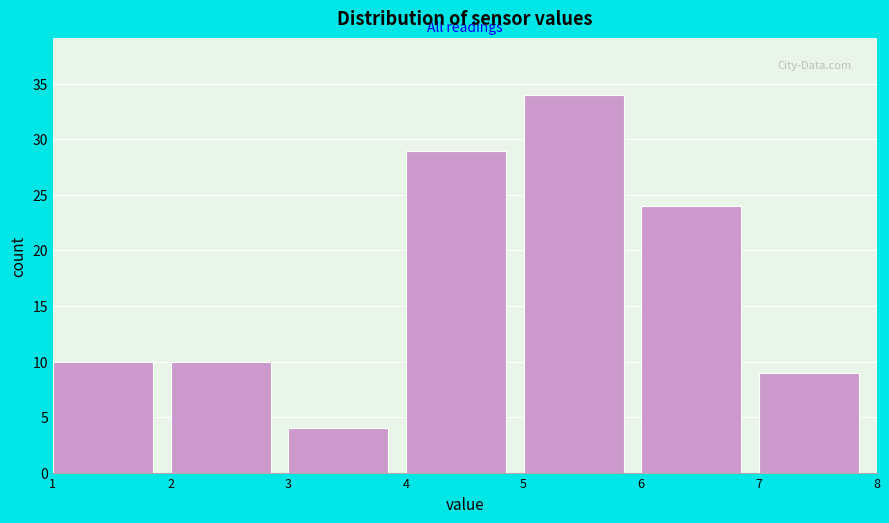

Reading left to right, transcribe this chart: for each bar, give the range it covers on the x-axis and its height. The values are not printed on the chart, so give them approximately, as read against the axis.

1 to 2: 10
2 to 3: 10
3 to 4: 4
4 to 5: 29
5 to 6: 34
6 to 7: 24
7 to 8: 9